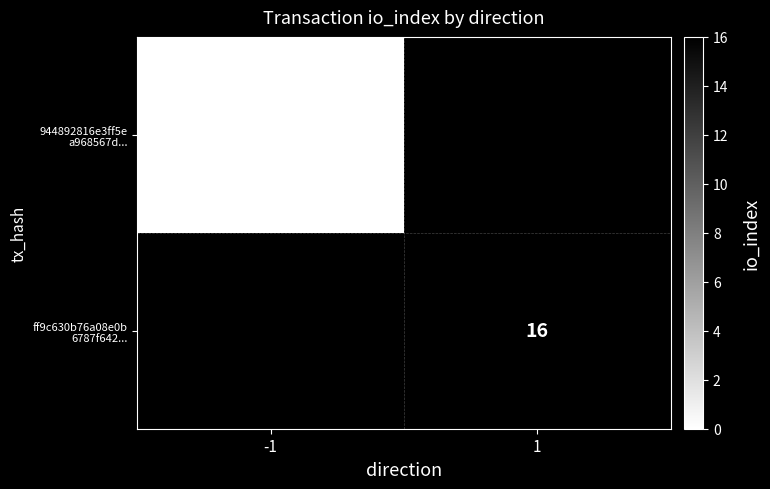

List the labels in order of ff9c630b76a08e0b 6787f642... value, largest first.

-1, 1